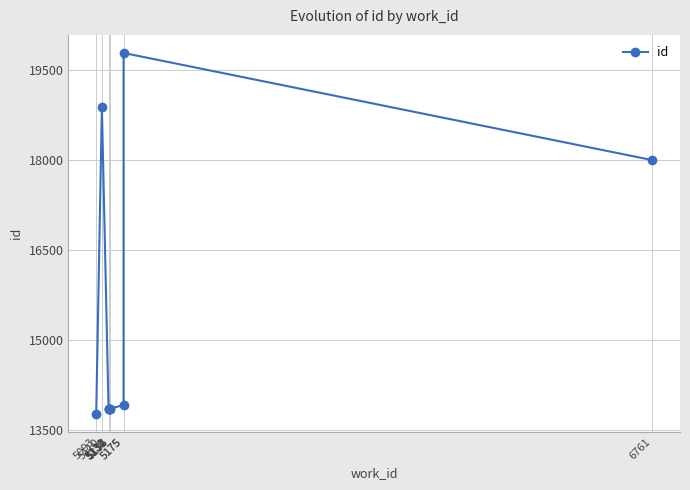

The chart shows a value of 18889 at 5110. True or false?

True